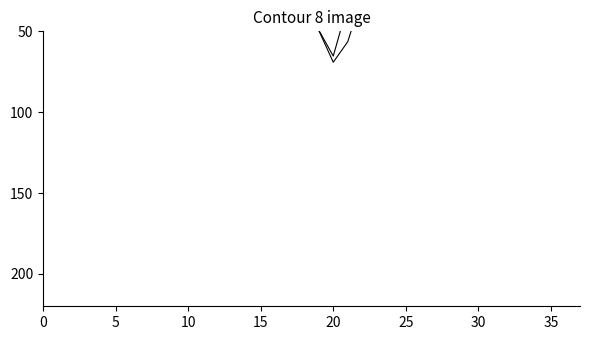

At how many categories does at least one series exceed 58?

1